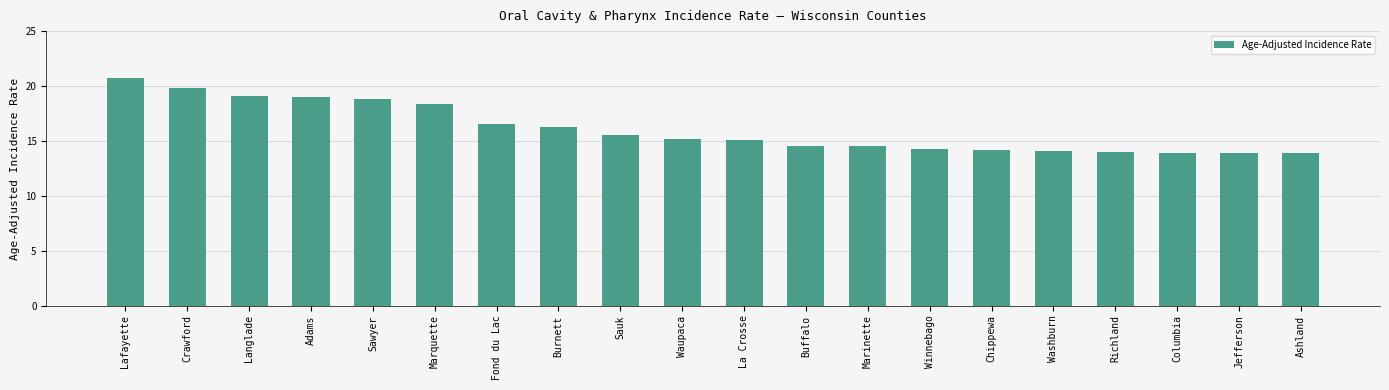

What is the average value?

16.1